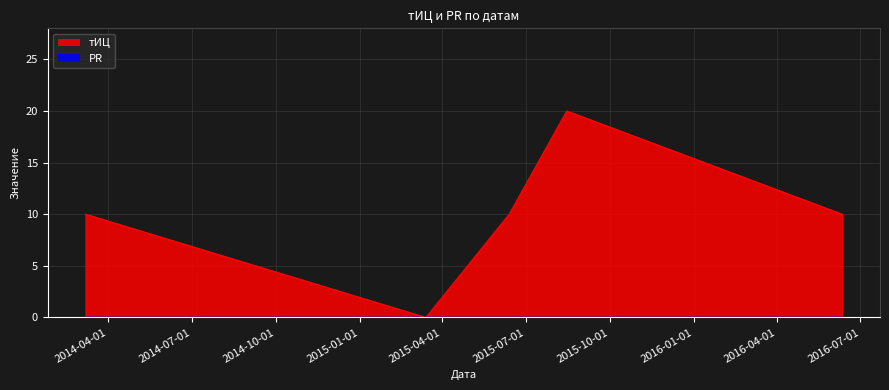

Which label corresponds to the smallest value in the chart?

2015-03-14